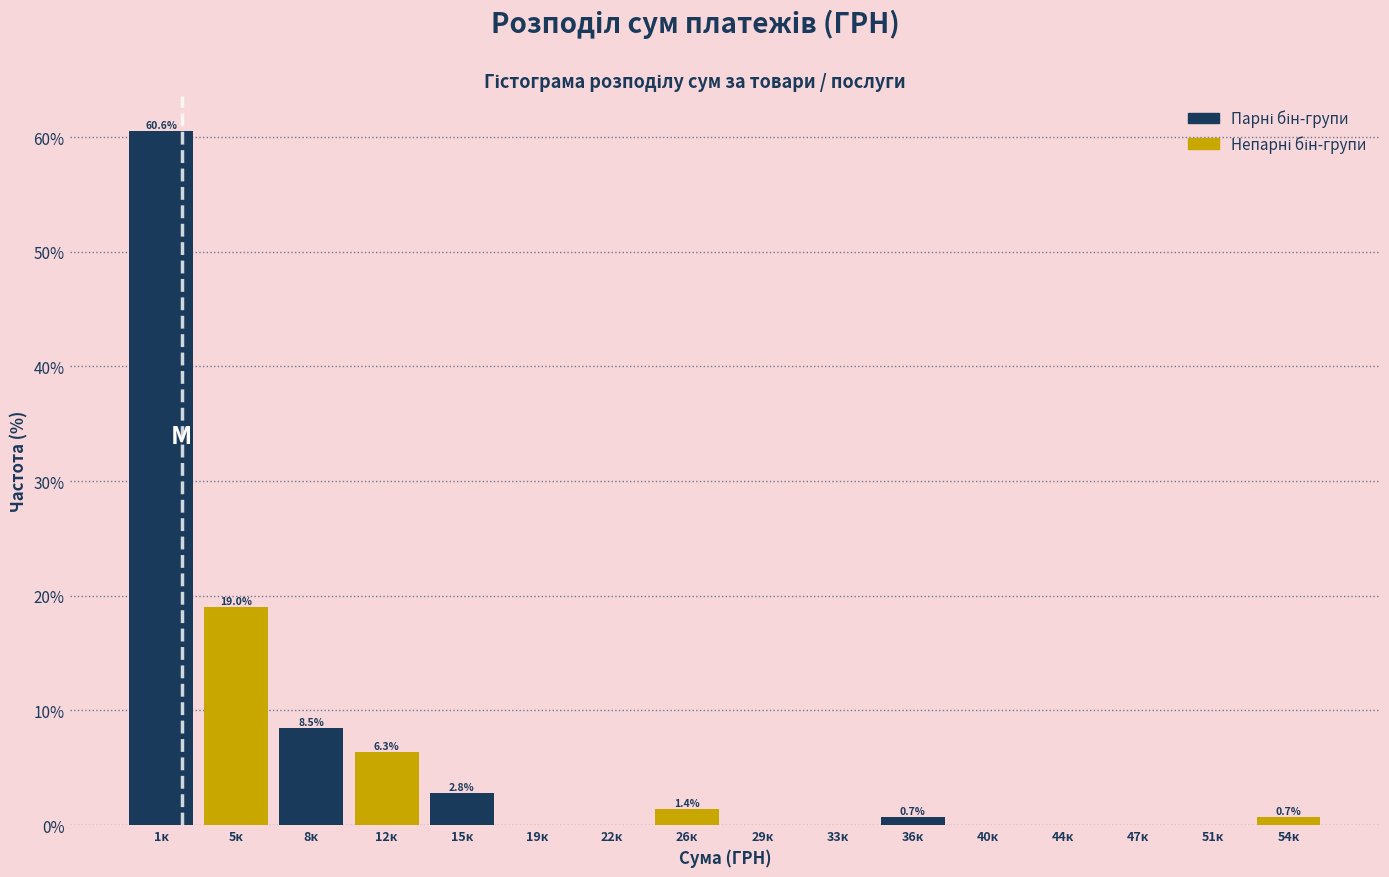

Reading left to right, extract all data points from this chart.

1к=60.6	5к=19.0	8к=8.5	12к=6.3	15к=2.8	19к=0.0	22к=0.0	26к=1.4	29к=0.0	33к=0.0	36к=0.7	40к=0.0	44к=0.0	47к=0.0	51к=0.0	54к=0.7